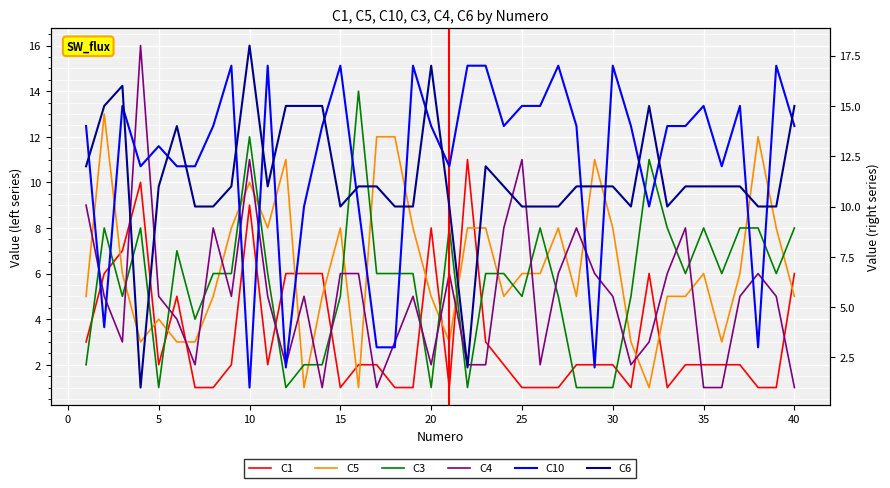

True or false: C1 has a value of 0 at 35.

False